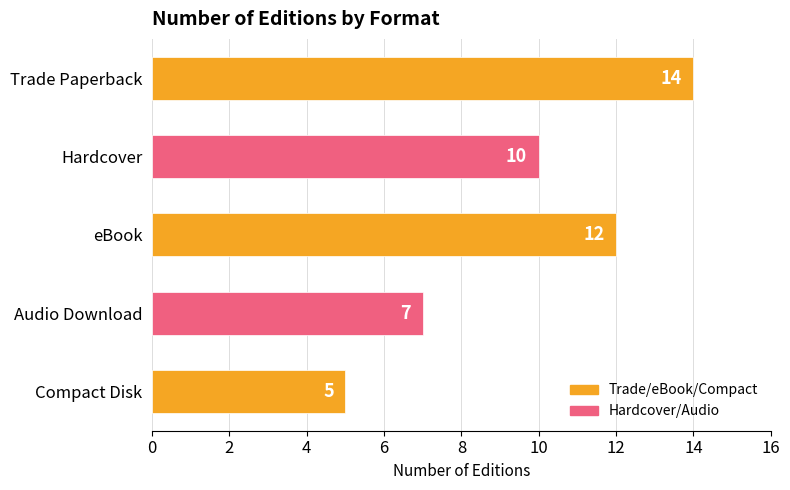

Rank the categories by value from highest to lowest.

Trade Paperback, eBook, Hardcover, Audio Download, Compact Disk